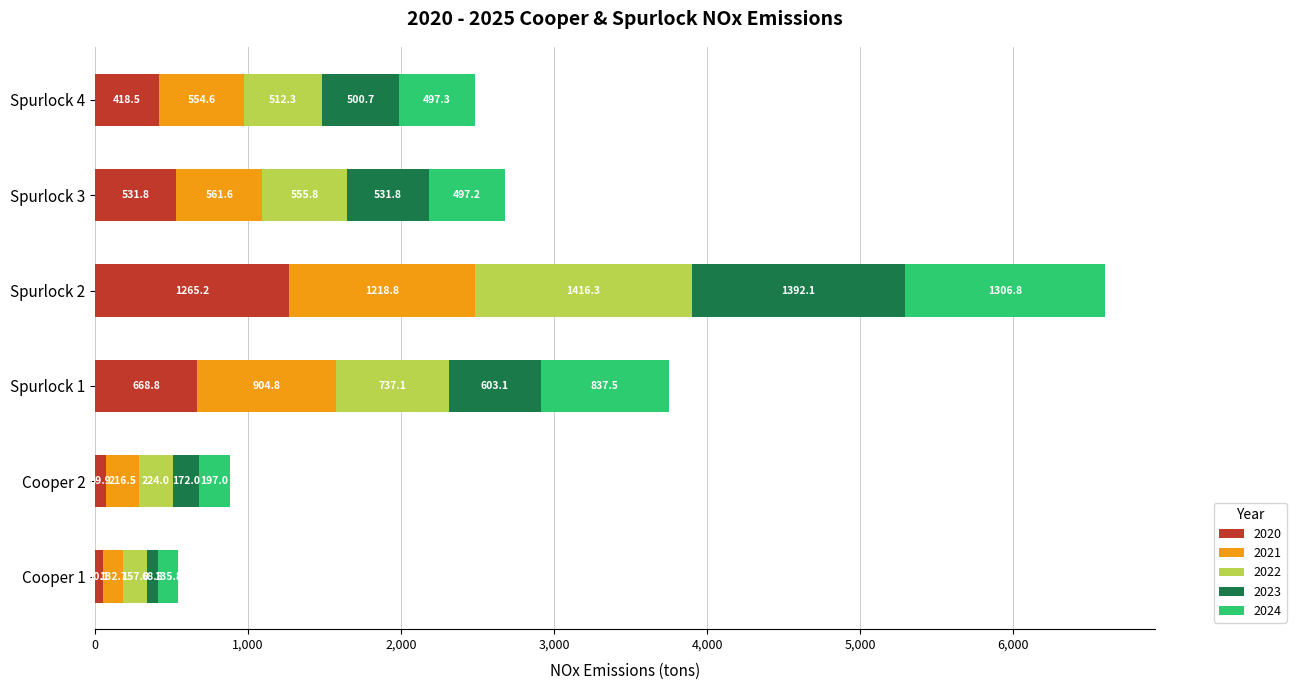

At which category is the sum across all series the highest?

Spurlock 2